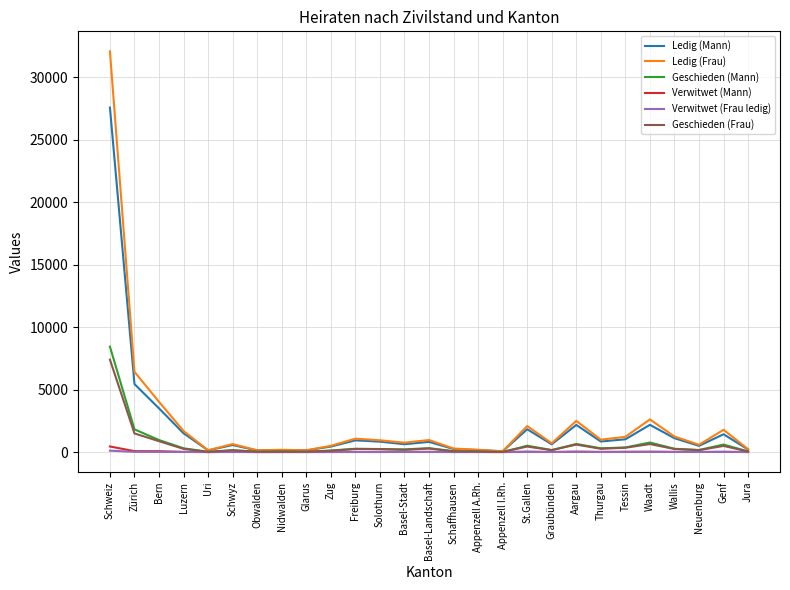

At which category is the sum across all series the highest?

Schweiz